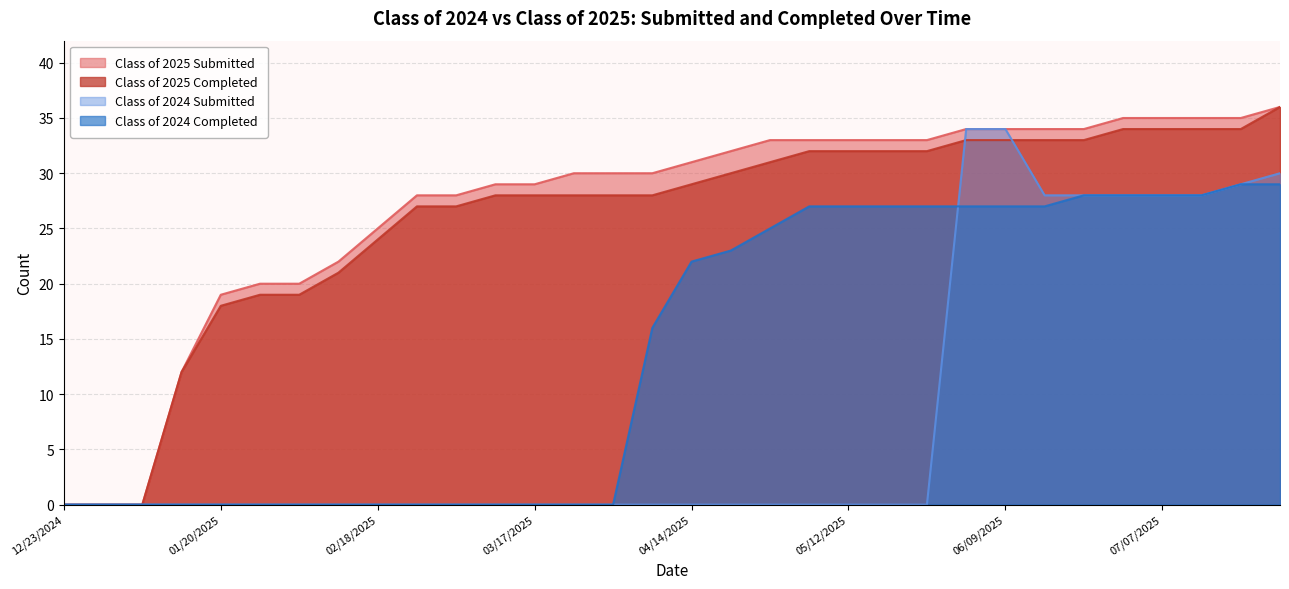

What is the sum of all Class of 2024 Submitted values?

267